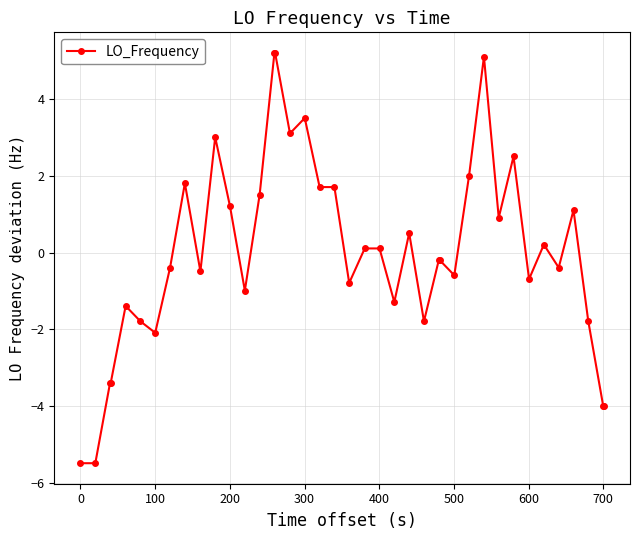

Does the chart display data point markers on the line(s)?

Yes